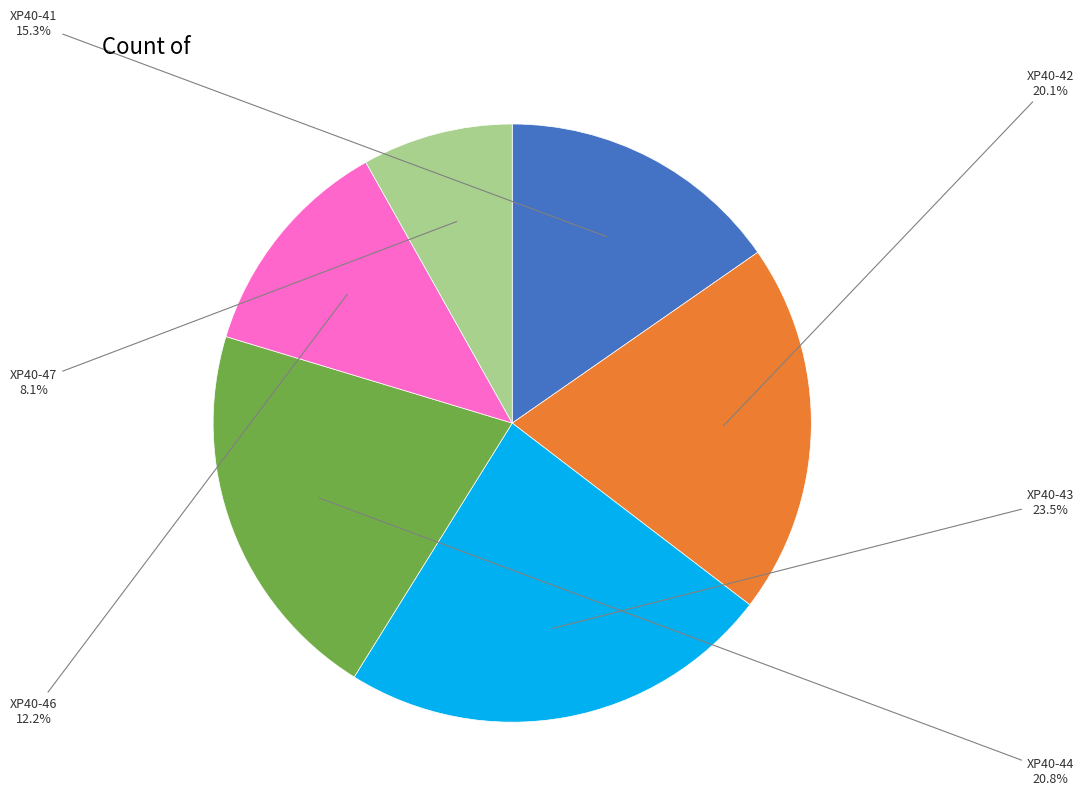

Between XP40-42 and XP40-43, which is larger?

XP40-43